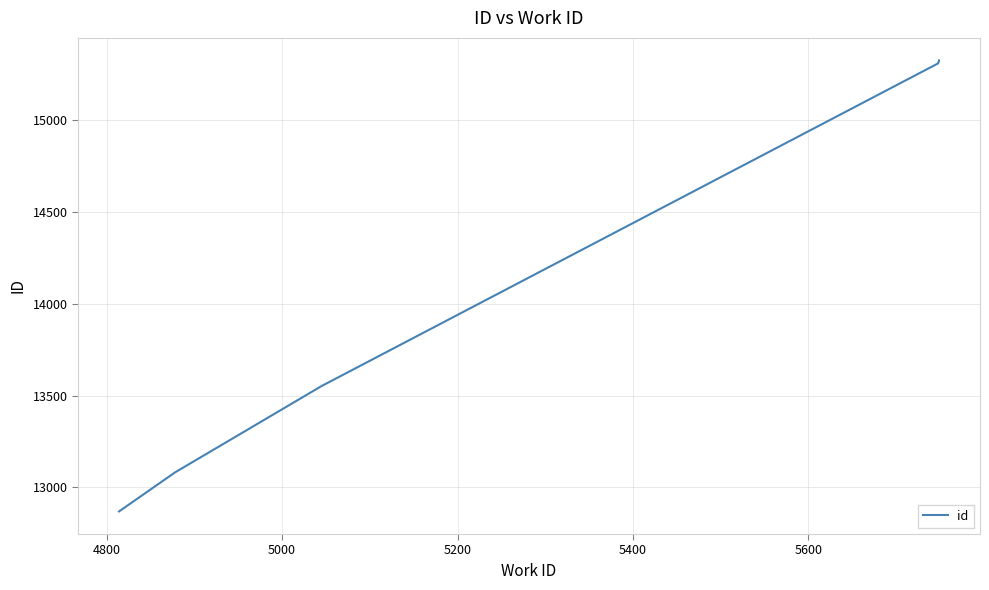

How many lines are shown in the chart?

1